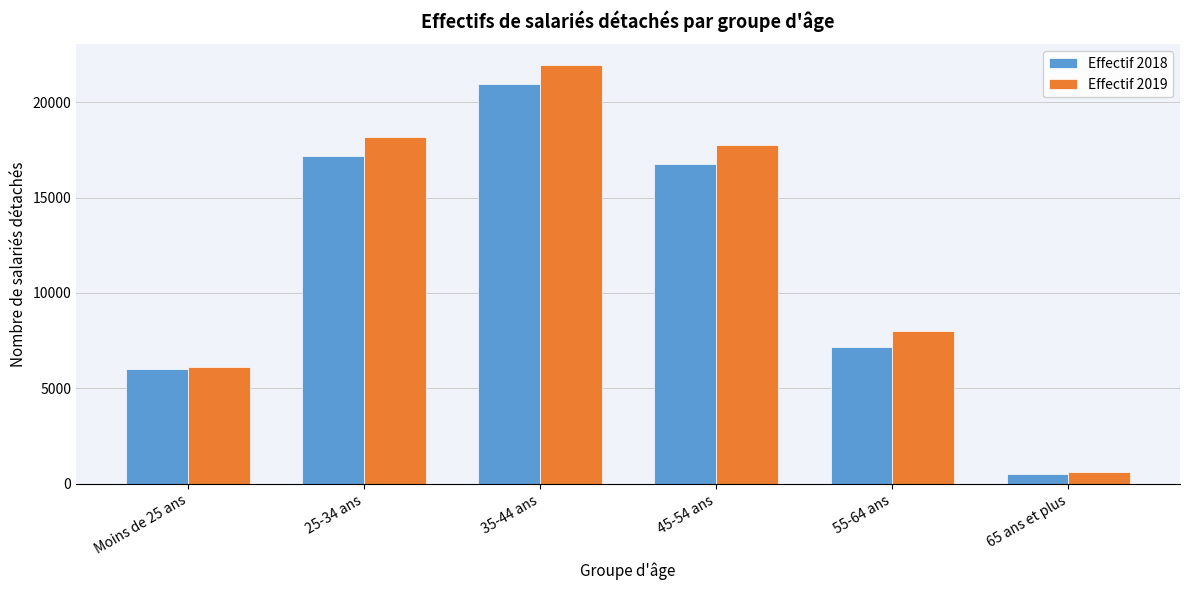

Reading right to left, list all the values displayed in this chart.

Effectif 2018: 65 ans et plus=529	55-64 ans=7189	45-54 ans=16753	35-44 ans=20963	25-34 ans=17180	Moins de 25 ans=6004
Effectif 2019: 65 ans et plus=637	55-64 ans=8014	45-54 ans=17729	35-44 ans=21931	25-34 ans=18197	Moins de 25 ans=6126